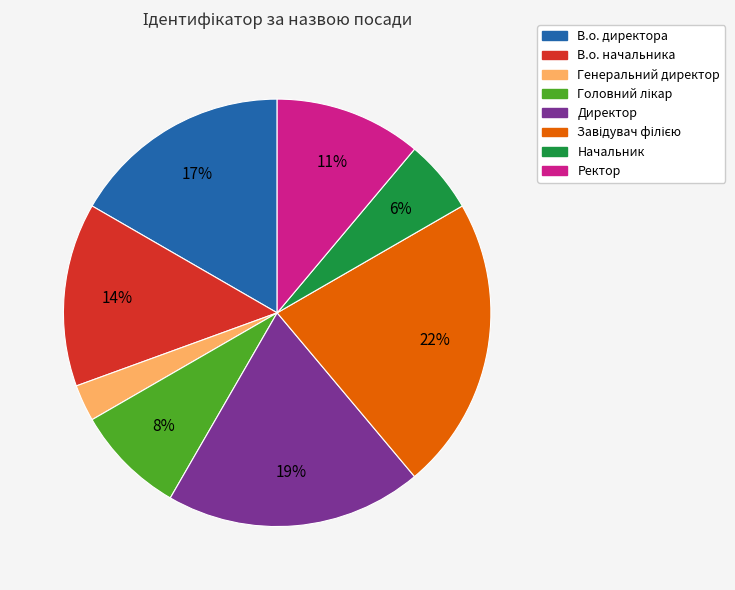

What percentage is the Начальник slice, to the nearest percent?

6%